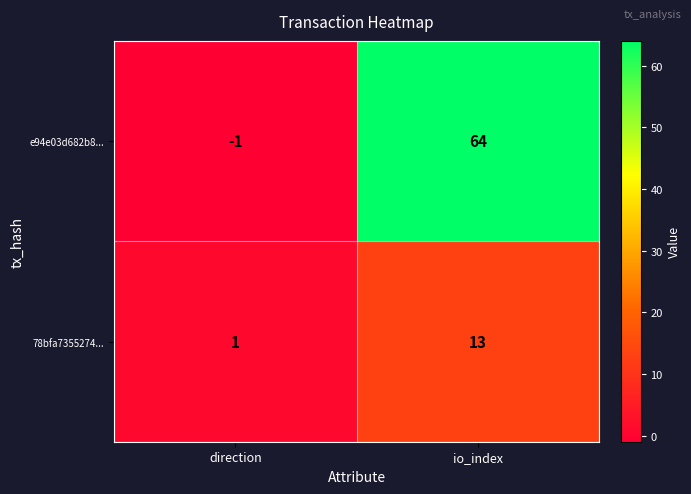

What is the maximum value for e94e03d682b8...?

64